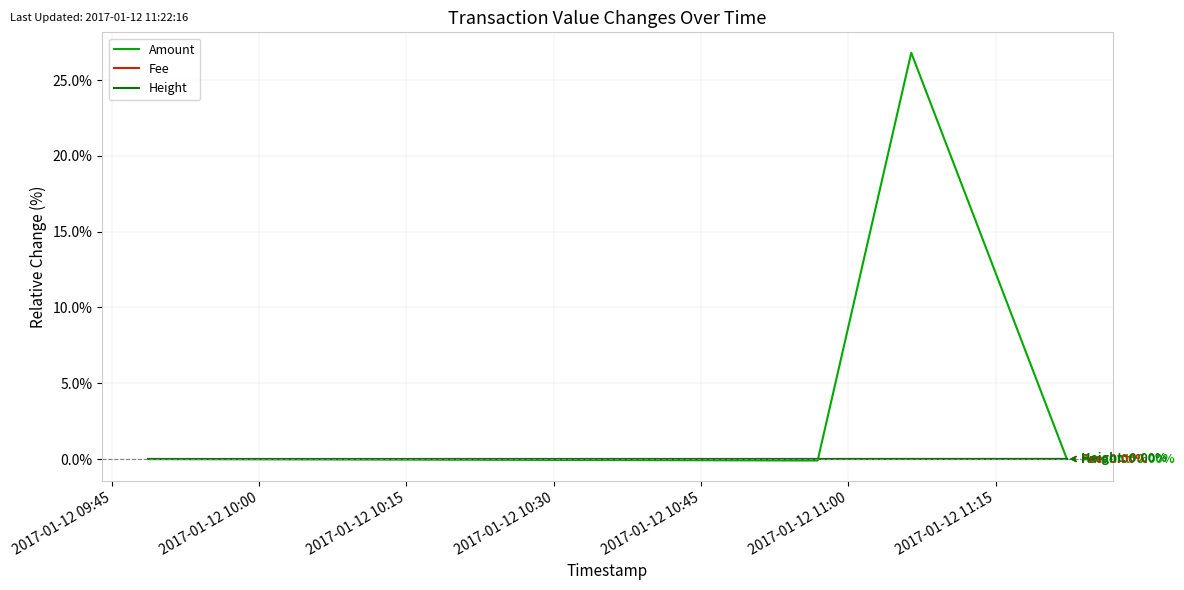

How many lines are shown in the chart?

3